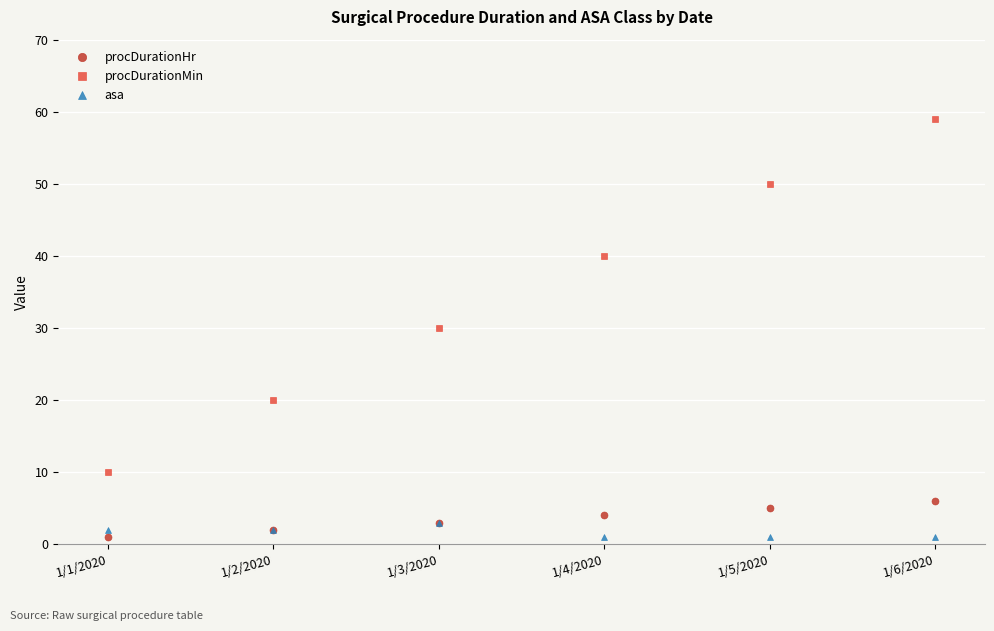

Is this an area chart (filled region under the line)?

No